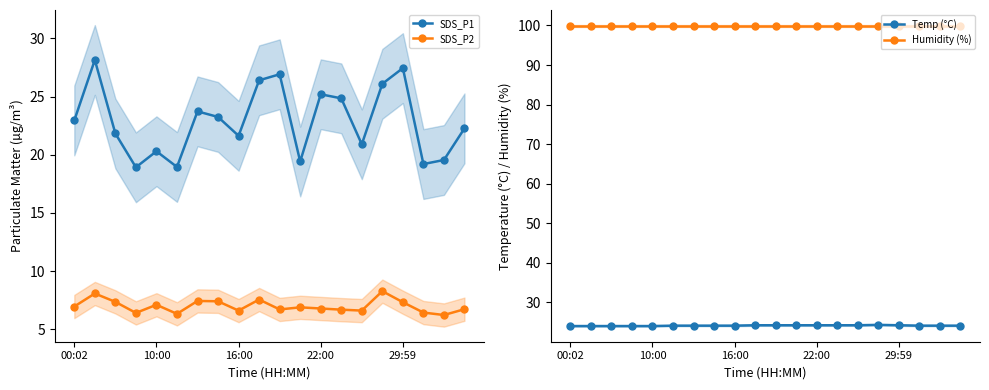

Reading left to right, list all the values displayed in this chart.

SDS_P1: 22.9	28.1	21.8	18.9	20.3	18.9	23.7	23.2	21.6	26.4	26.9	19.4	25.2	24.9	20.9	26.1	27.4	19.2	19.6	22.3
SDS_P2: 7.0	8.1	7.3	6.4	7.1	6.3	7.4	7.4	6.6	7.5	6.7	6.9	6.8	6.7	6.6	8.3	7.3	6.4	6.2	6.7
Temp (°C): 24.0	24.0	24.0	24.0	24.0	24.1	24.1	24.1	24.1	24.2	24.2	24.2	24.2	24.2	24.2	24.3	24.2	24.1	24.1	24.1
Humidity (%): 99.9	99.9	99.9	99.9	99.9	99.9	99.9	99.9	99.9	99.9	99.9	99.9	99.9	99.9	99.9	99.9	99.9	99.9	99.9	99.9